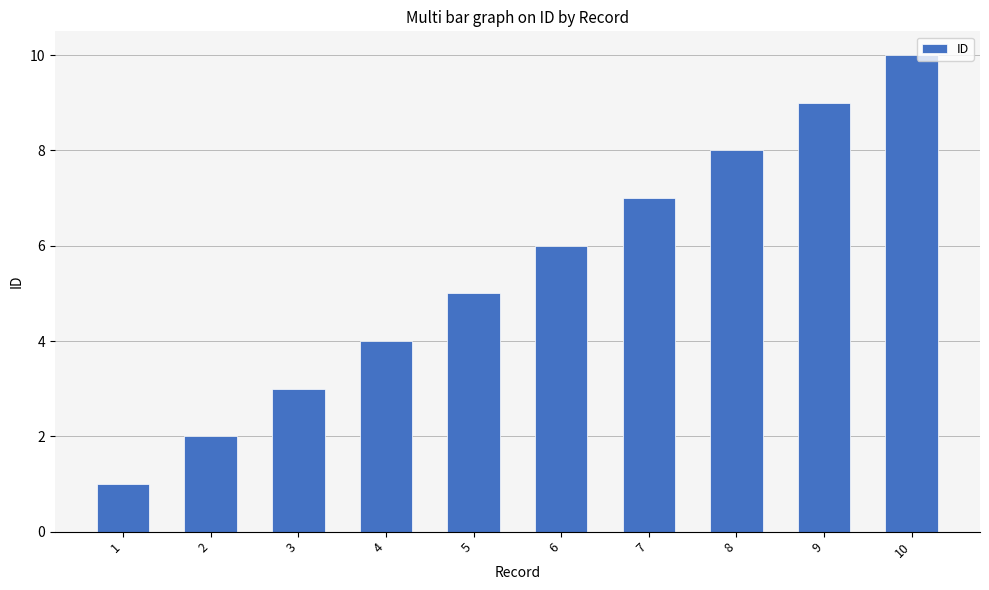

Reading right to left, extract all data points from this chart.

10	9	8	7	6	5	4	3	2	1